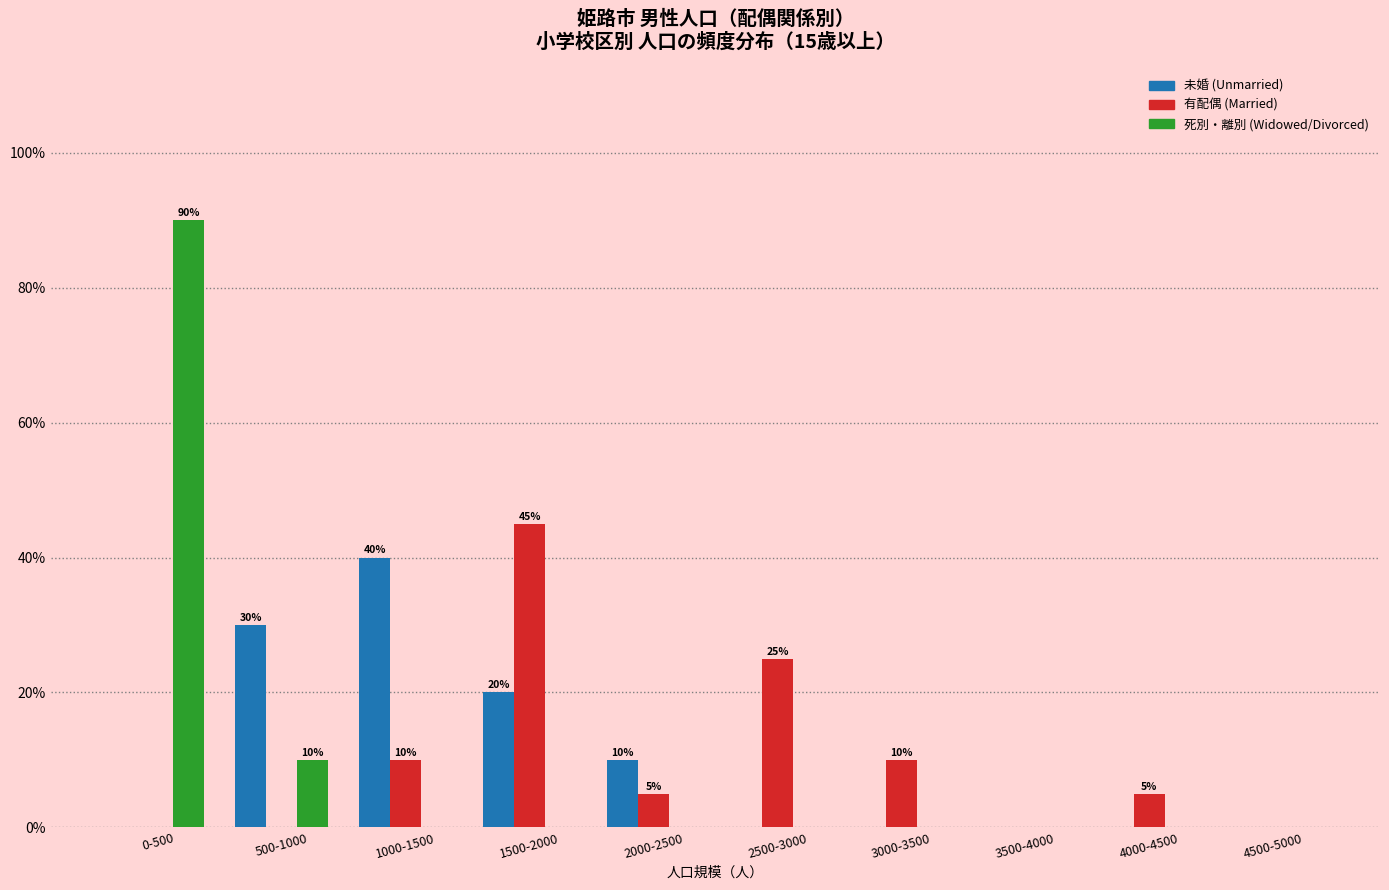

Which series changed the most between 1500-2000 and 2000-2500?

有配偶 (Married)